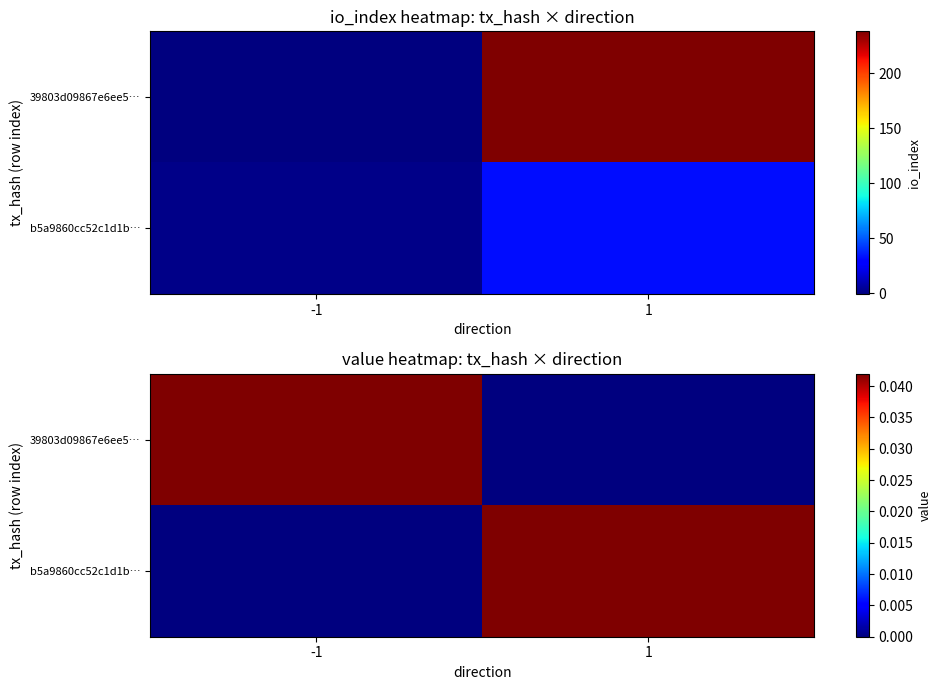

Which series changed the most between -1 and 1?

39803d09867e6ee5…